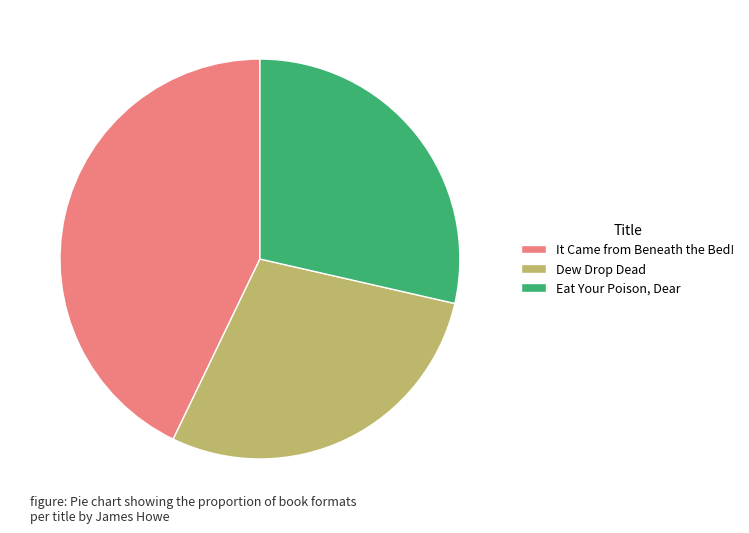

What is the ratio of the value at Dew Drop Dead to the value at Eat Your Poison, Dear?

1.0